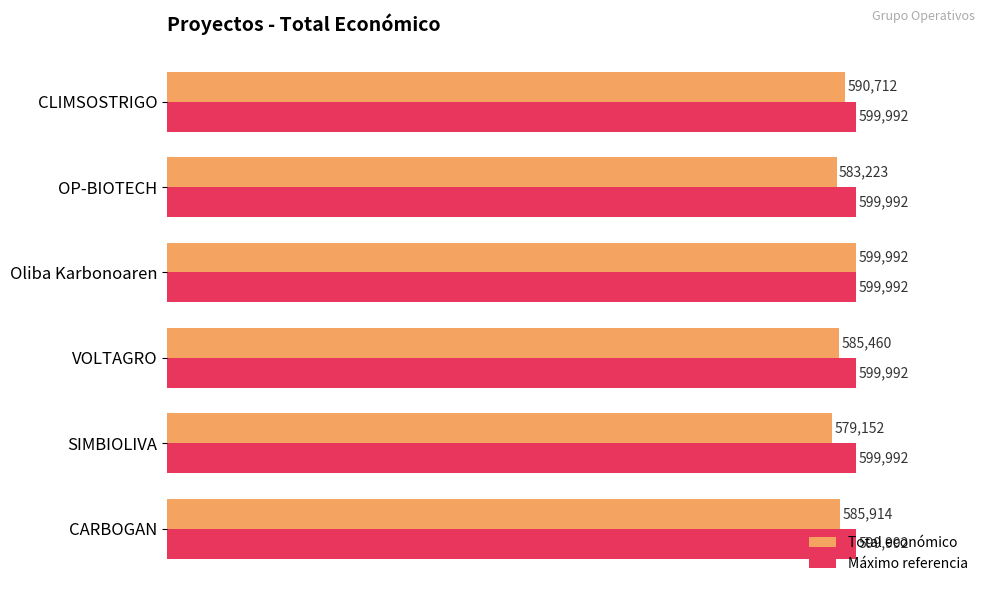

What is the difference between the second highest and second lowest values in the Total económico series?

7489